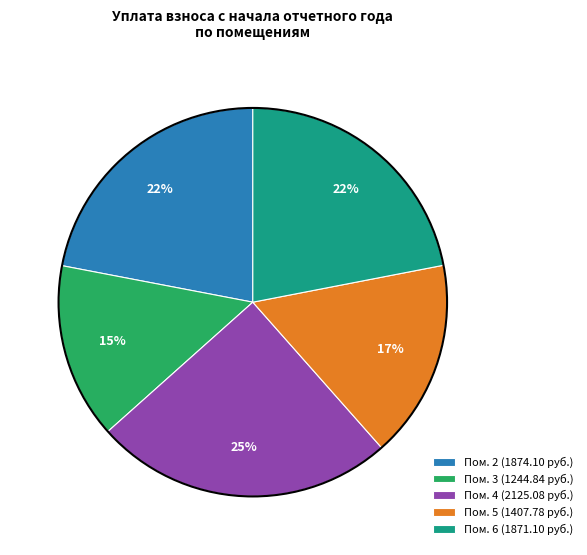

Is there any slice that represents more than half of the pie?

No